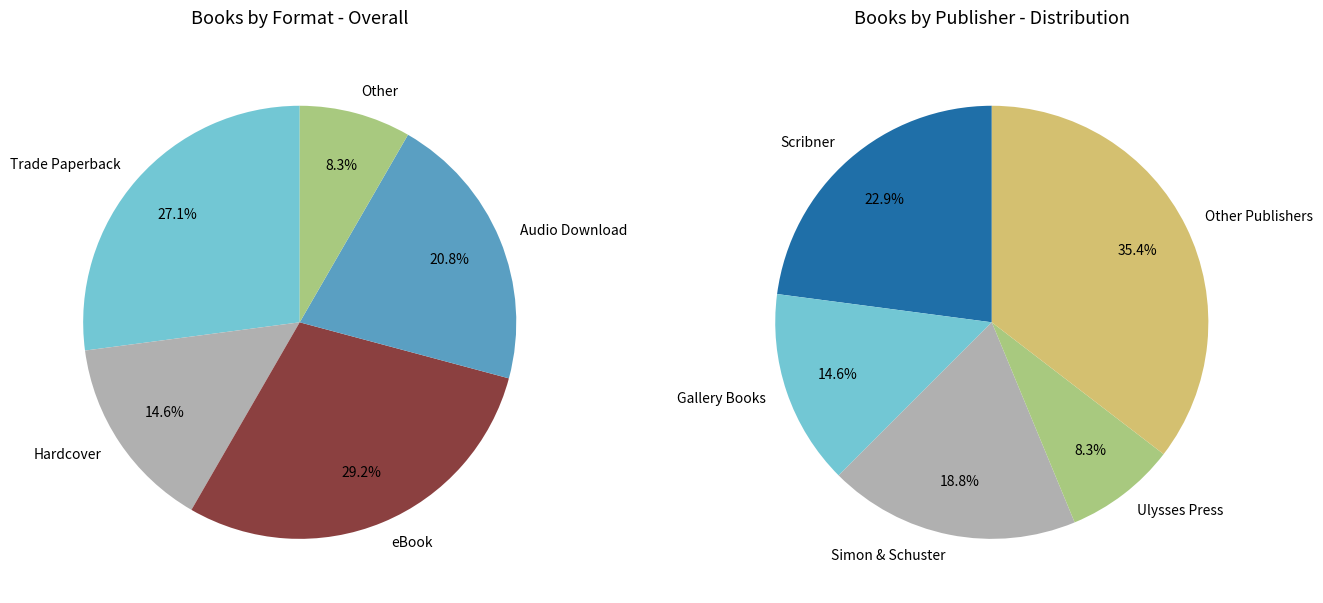

What is the smallest slice in the pie chart?

Other